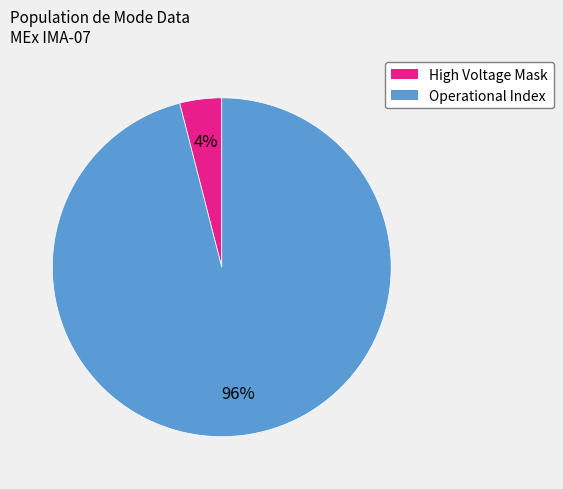

Does any single category account for the majority?

Yes